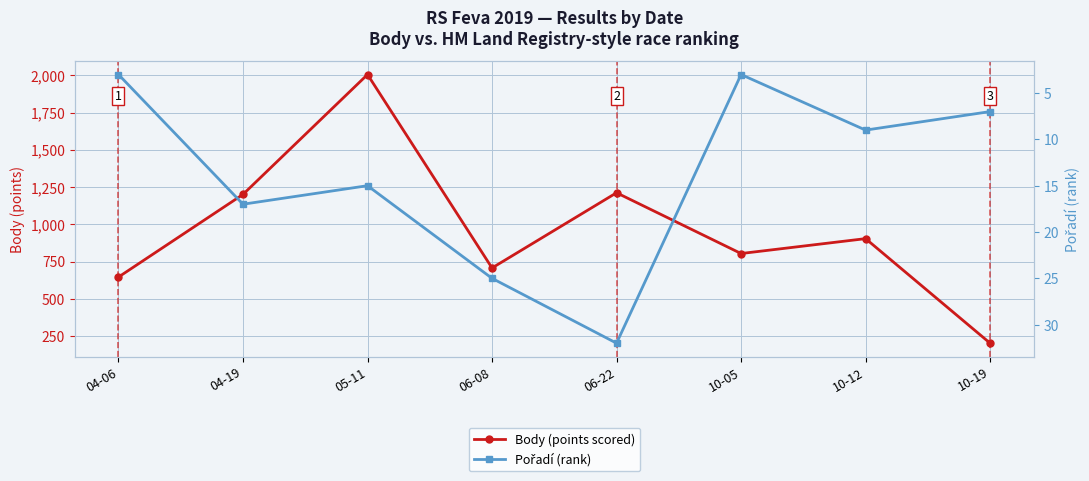

How many categories are shown in the chart?

8